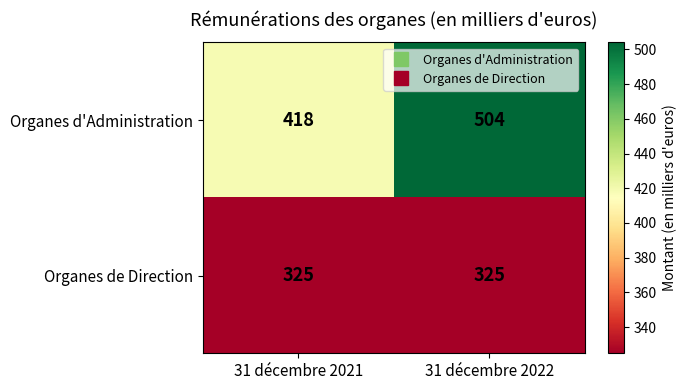

Is the value of Organes d'Administration at 31 décembre 2021 greater than the value of Organes de Direction at 31 décembre 2022?

Yes